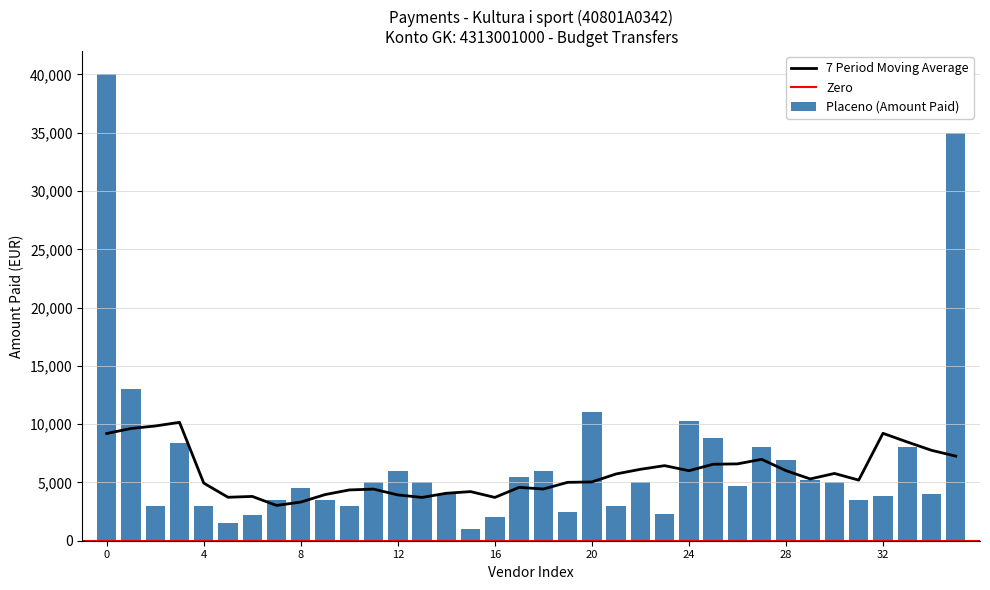

What is the maximum value shown in the chart?

40000